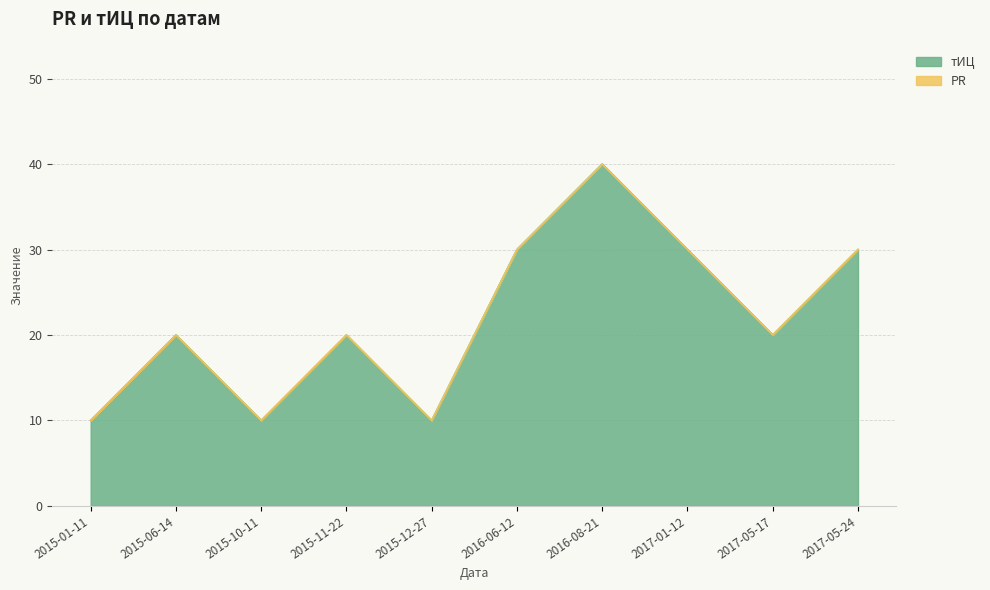

What is the sum of all values?

220